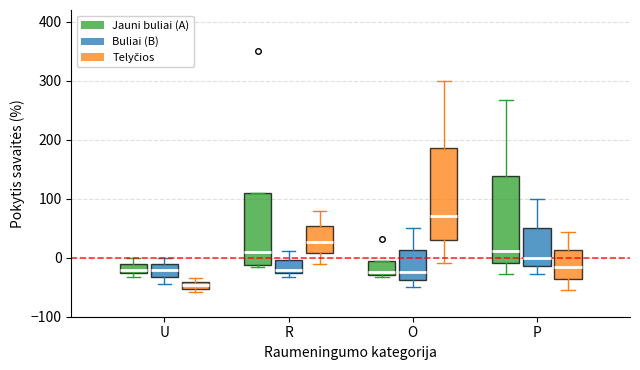

Which box has the highest median line?

O (Telyčios)